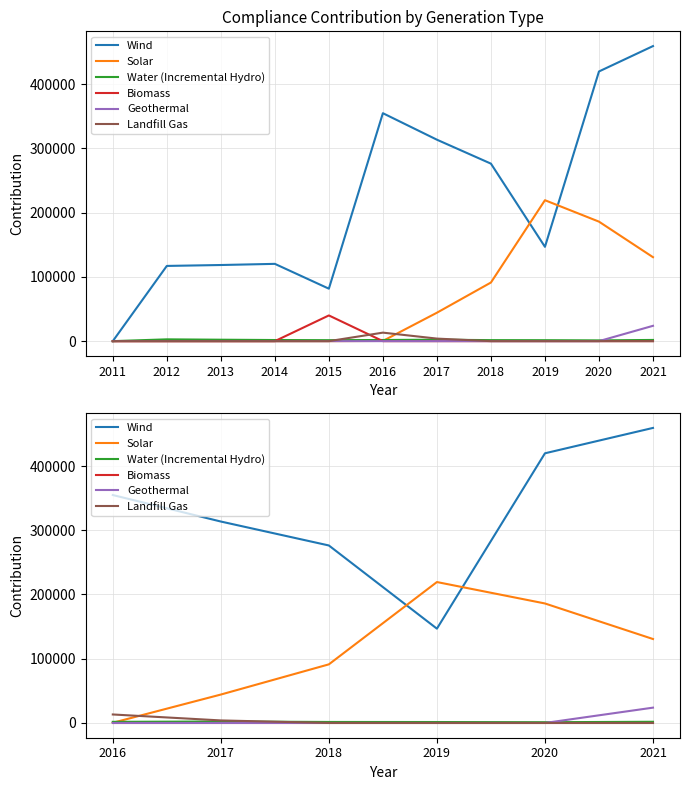

Count the number of data series in this chart.

6